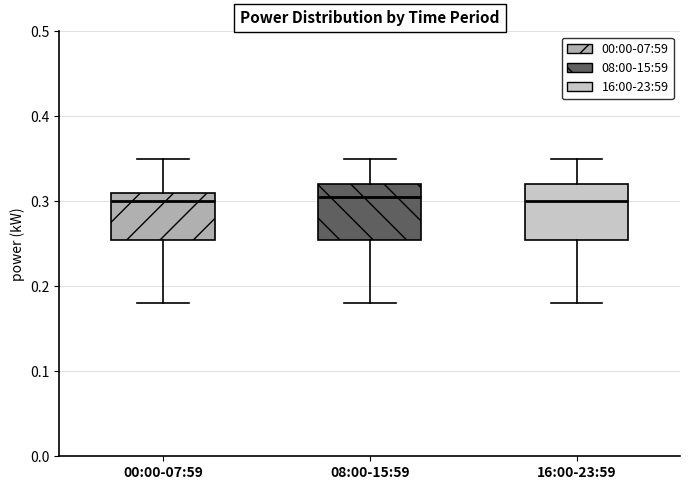

Where is the lower edge of the box for 08:00-15:59 on the y-axis? The values are not printed on the chart, so give them approximately, as read against the axis.

0.26